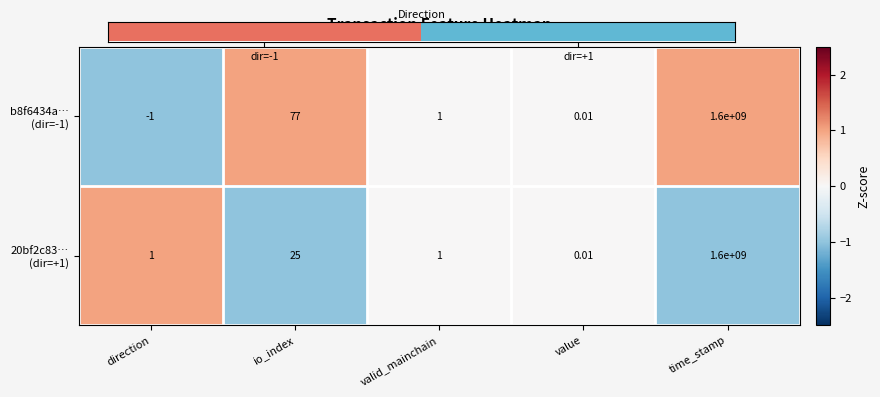

Which series has the largest range (max minus min)?

b8f6434a… (dir=-1)